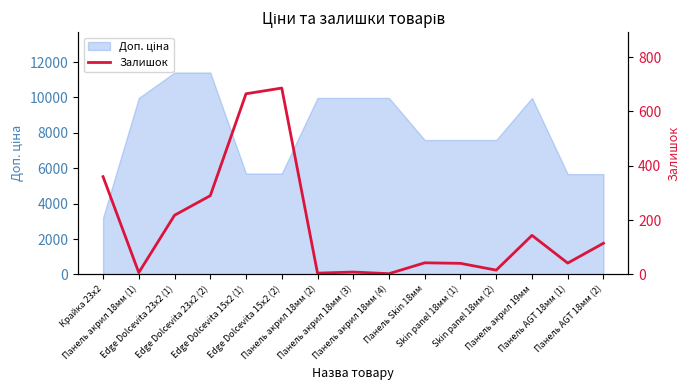

Where does the data first go above 43?

Крайка 23x2